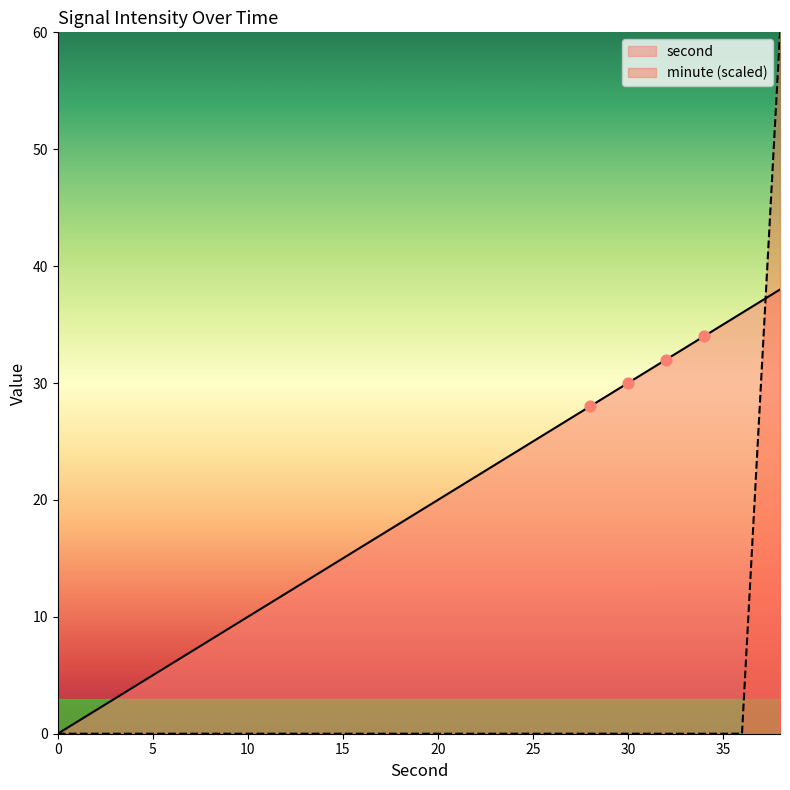

Which series has the largest Y range (max minus min)?

minute